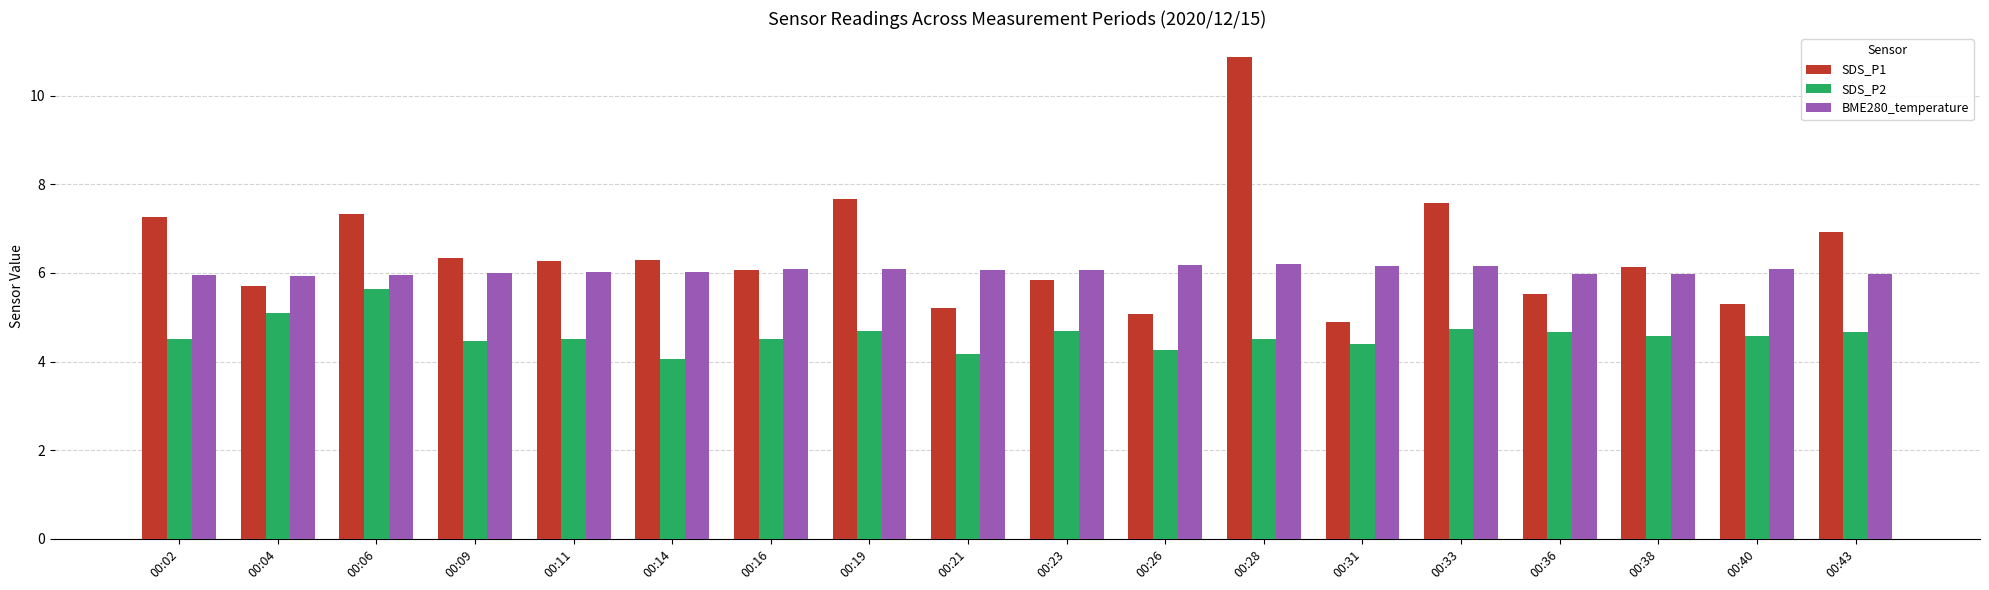

What is the value of the SDS_P2 bar at the 15th from the left?

4.7